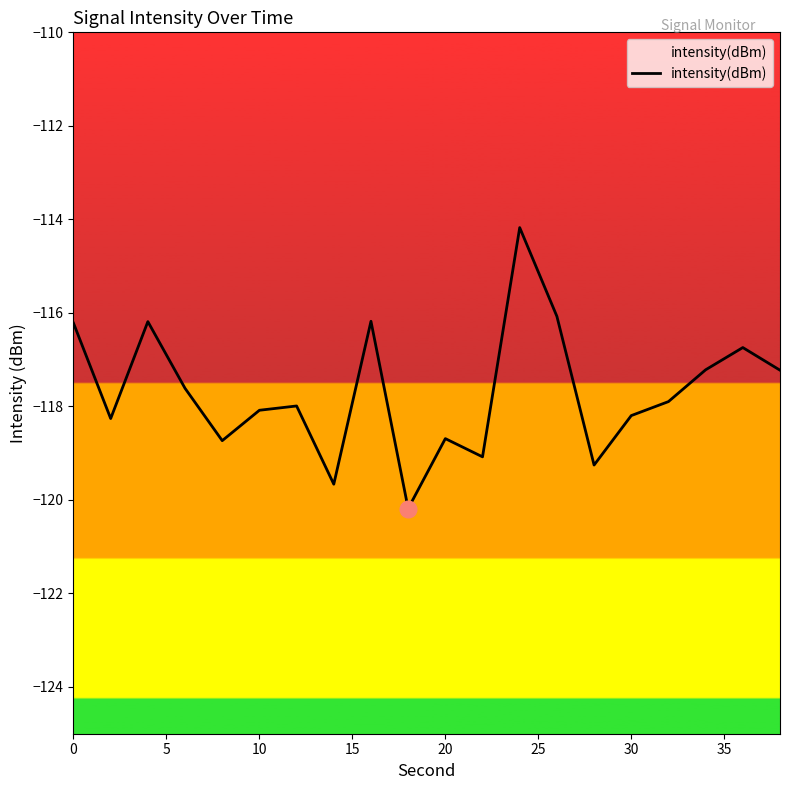

What is the difference between the maximum and minimum values?

6.0